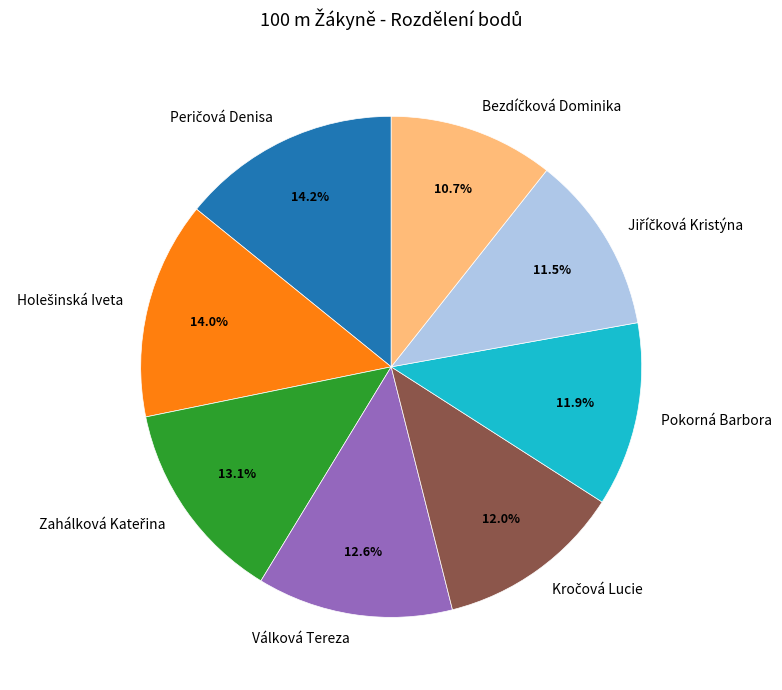

Is there any slice that represents more than half of the pie?

No